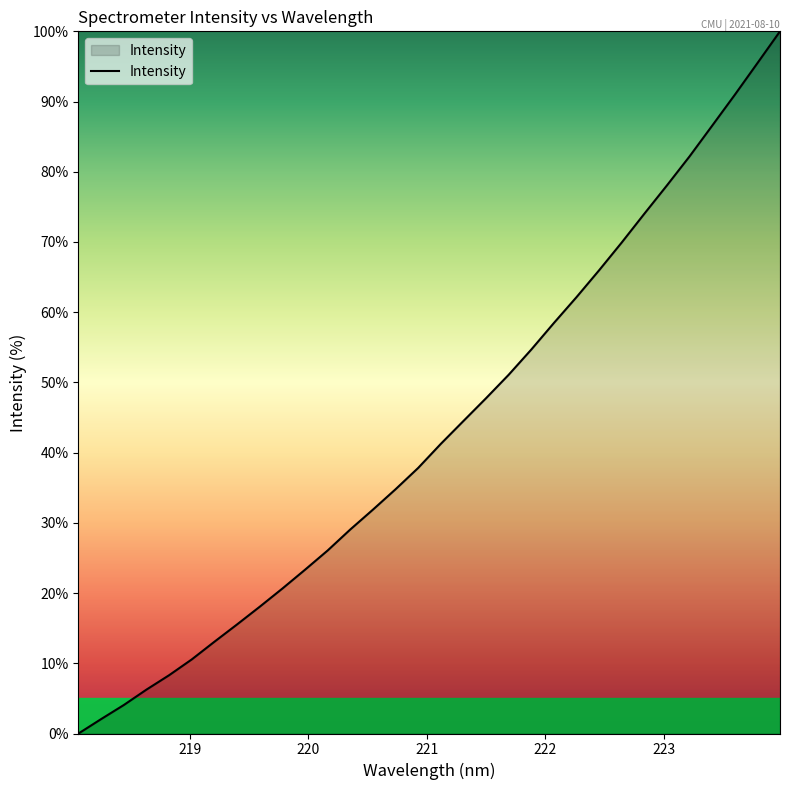

What is the greatest value displayed?

100.0